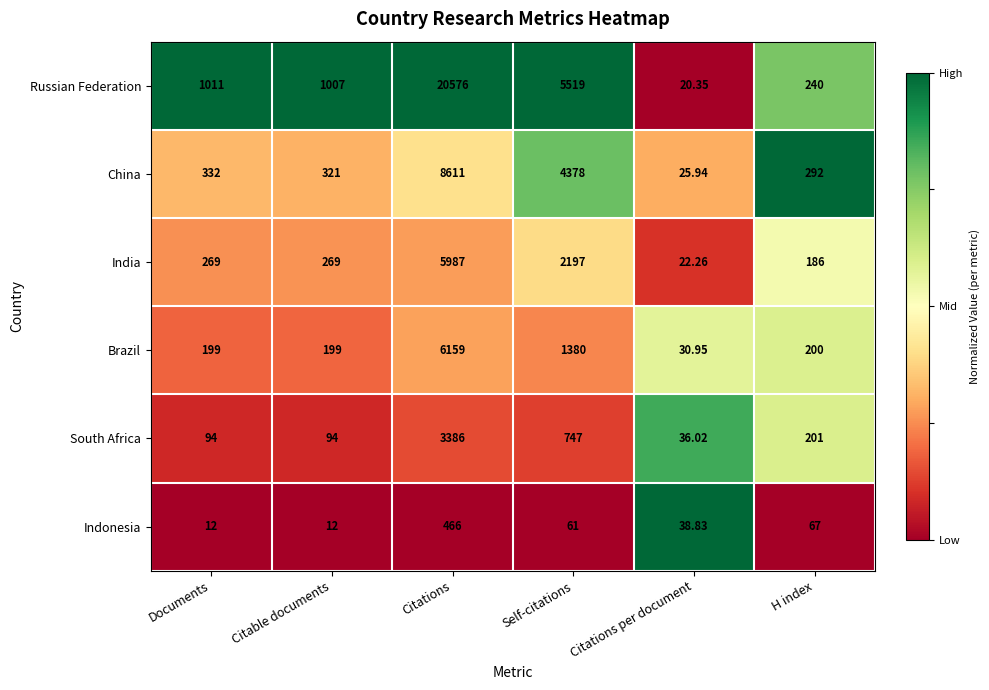

List the series in order of their peak value, highest first.

Russian Federation, China, Brazil, India, South Africa, Indonesia